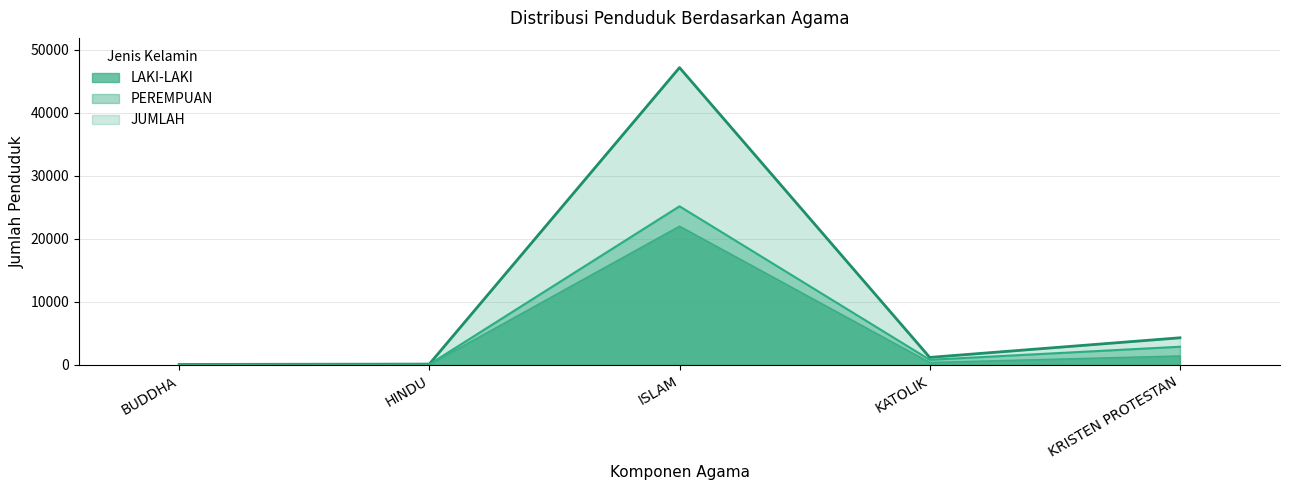

Reading right to left, transcribe all the data shown in this chart.

LAKI-LAKI: KRISTEN PROTESTAN=1417	KATOLIK=379	ISLAM=21997	HINDU=46	BUDDHA=34
PEREMPUAN: KRISTEN PROTESTAN=2875	KATOLIK=802	ISLAM=25151	HINDU=73	BUDDHA=34
JUMLAH: KRISTEN PROTESTAN=4292	KATOLIK=1181	ISLAM=47148	HINDU=119	BUDDHA=68